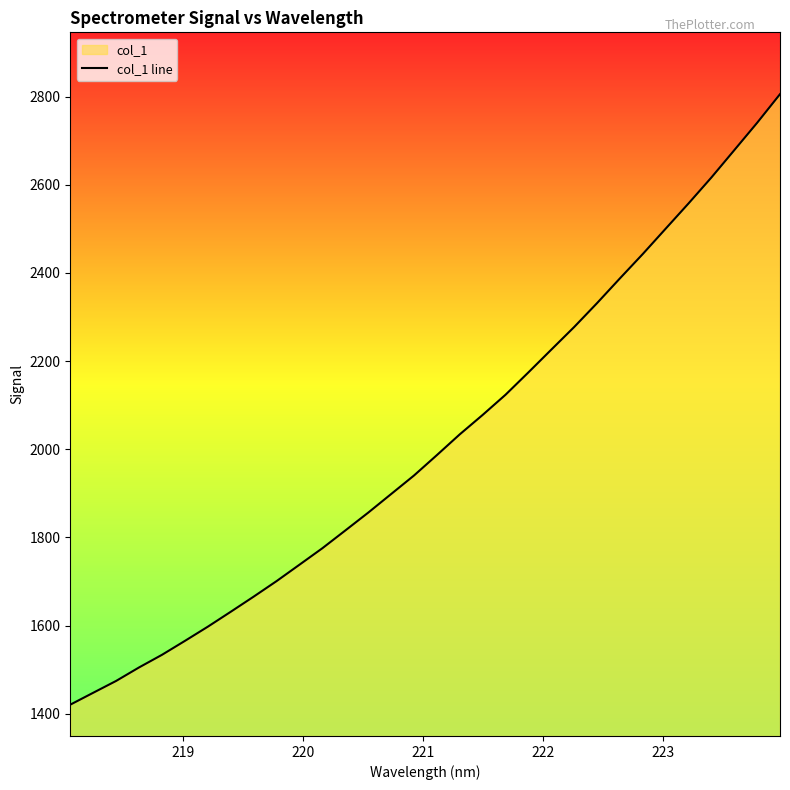

What is the maximum value shown in the chart?

2805.5